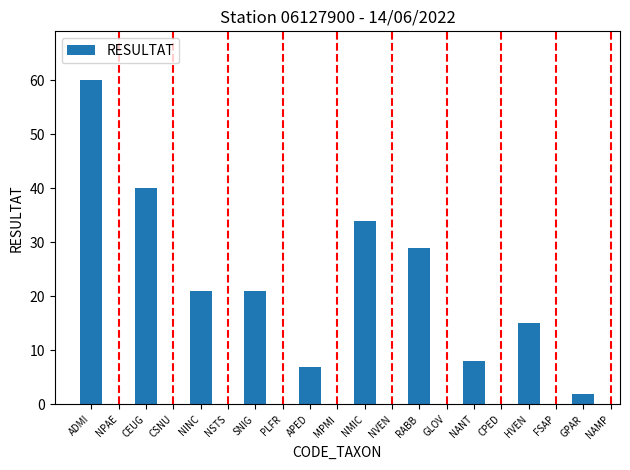

At which label is the value closest to 31?

RABB